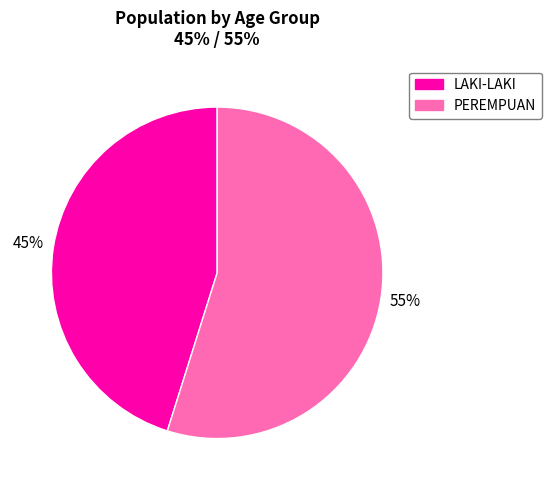

To the nearest percent, what is the difference between the LAKI-LAKI and PEREMPUAN slice percentages?

10%